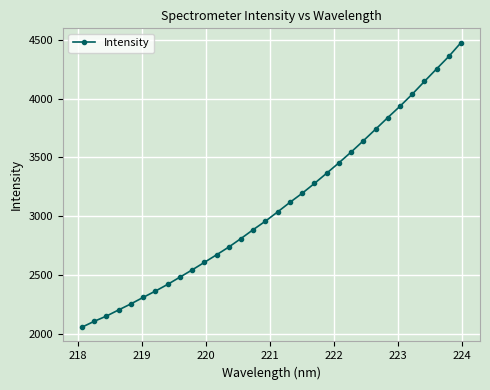

What is the difference between the second highest and minimum values?

2306.4